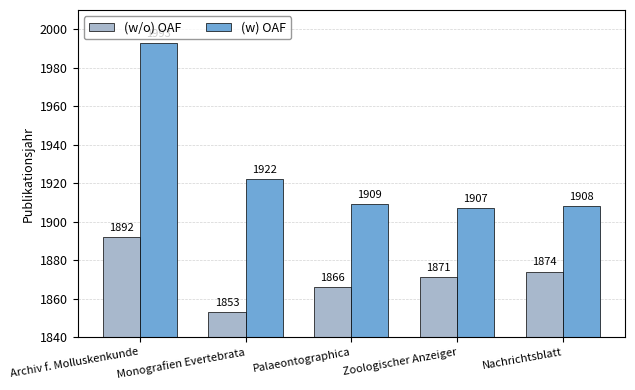

Which category has the highest value in the (w/o) OAF series?

Archiv f. Molluskenkunde